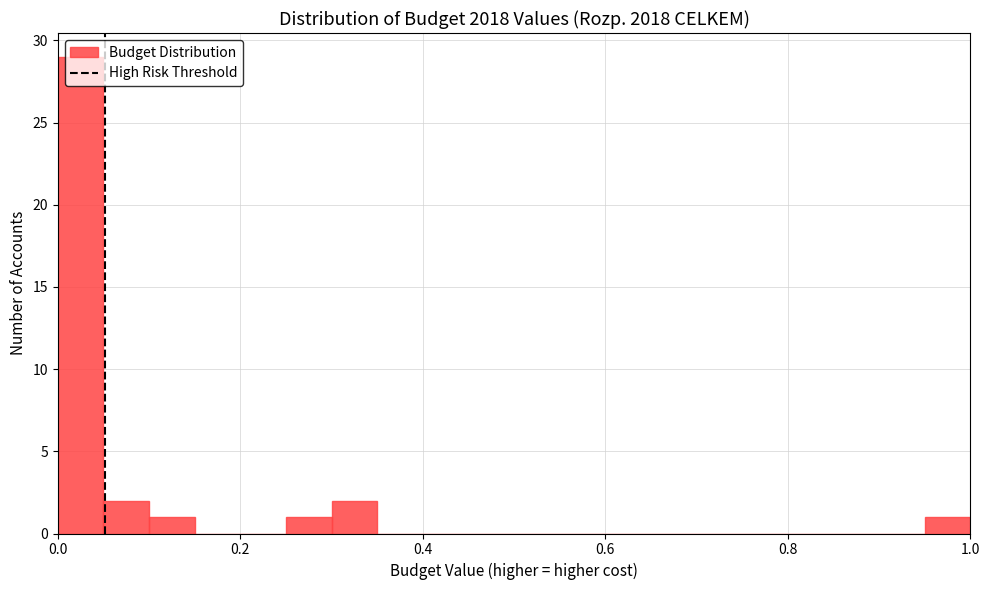

Read against the x-axis, roughly where is the centre of the tallest bar?

0.02